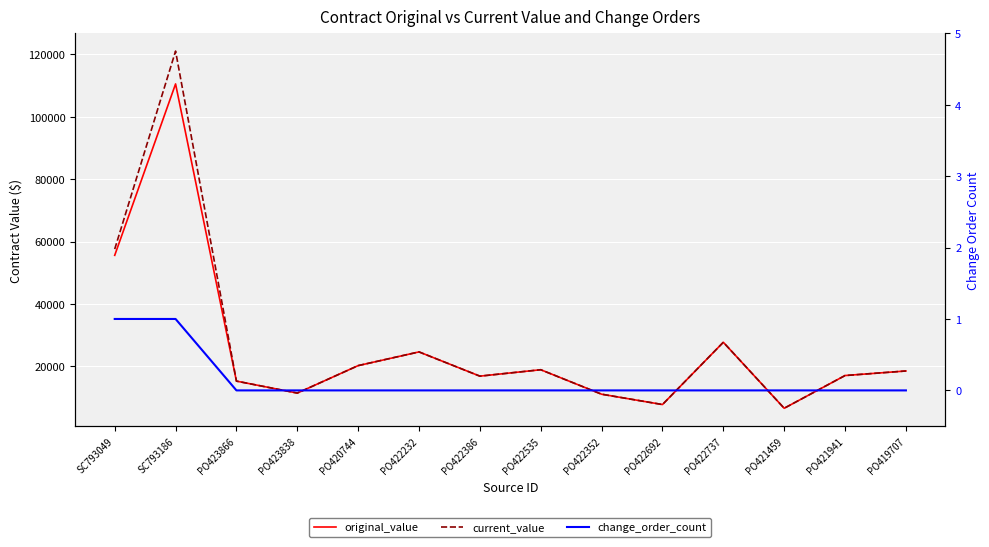

How many data points in current_value are above 18486?

7